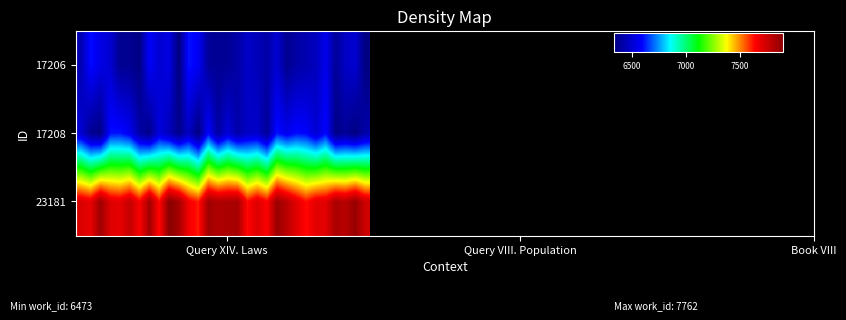

Count the number of categories in the chart.

30